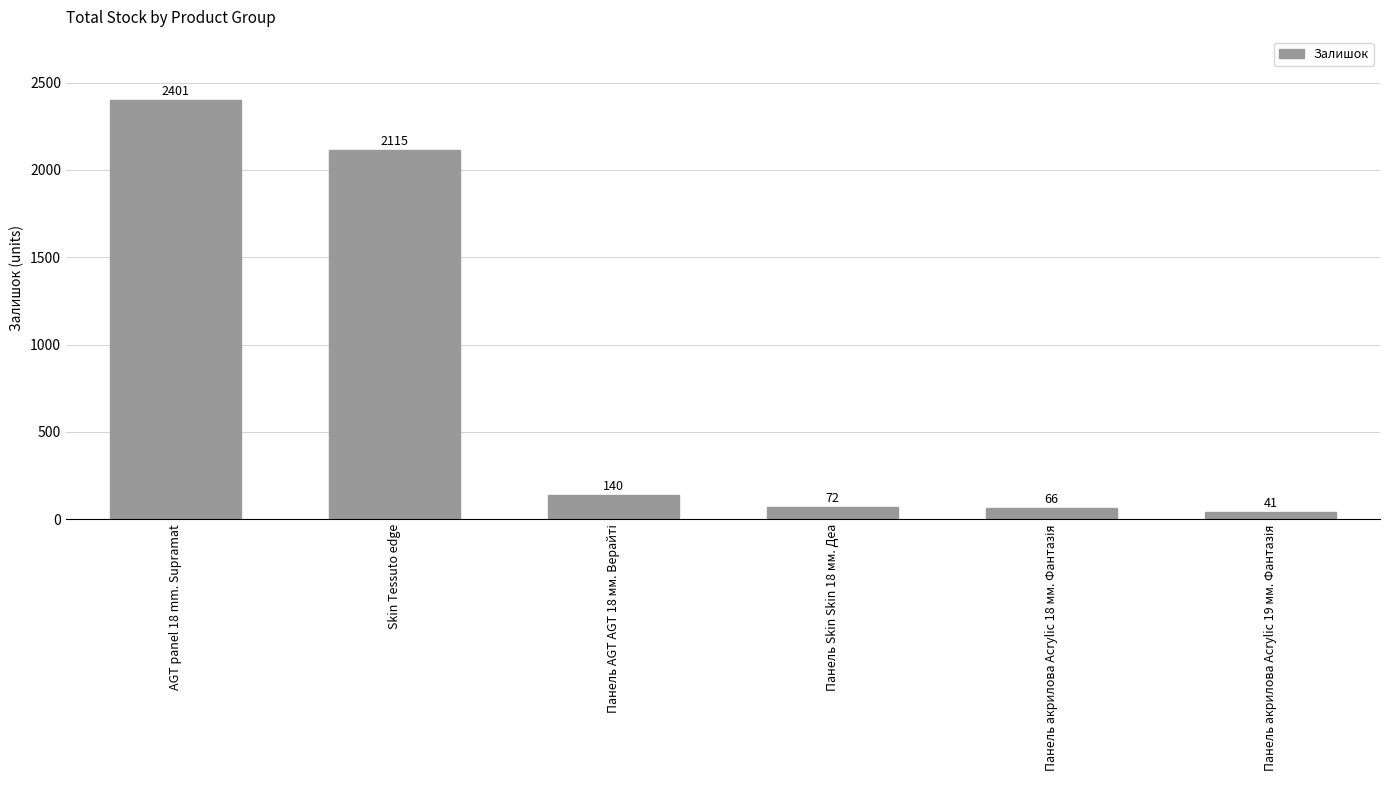

What is the label of the 2nd bar from the left?

Skin Tessuto edge